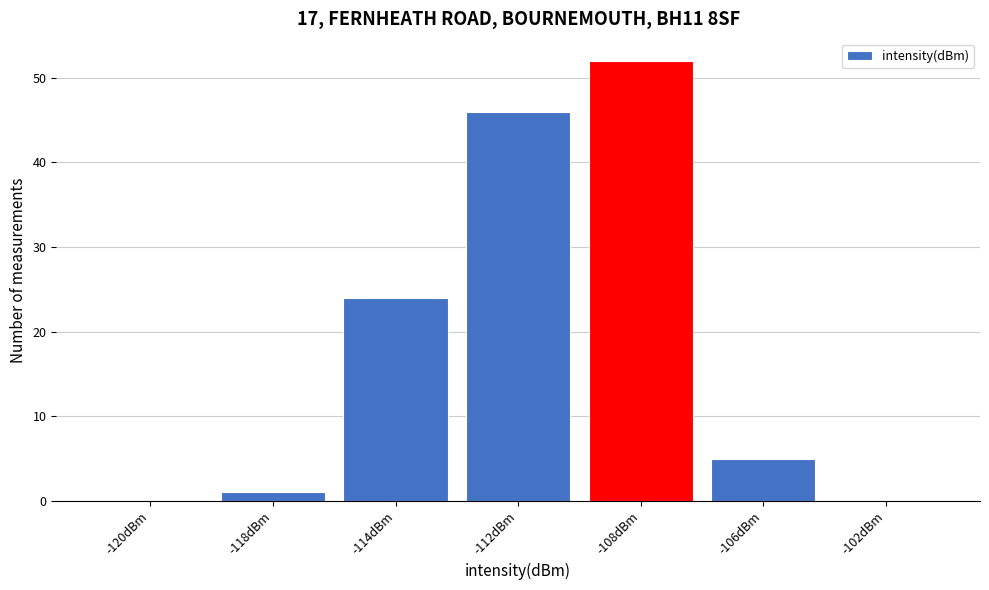

Reading left to right, extract all data points from this chart.

-120dBm=0	-118dBm=1	-114dBm=24	-112dBm=46	-108dBm=52	-106dBm=5	-102dBm=0